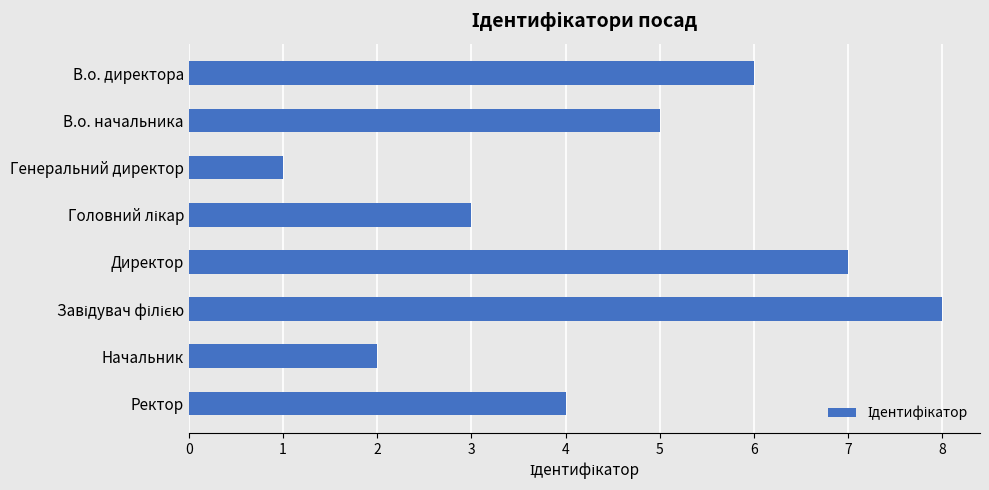

What is the change in value from В.о. начальника to Генеральний директор?

-4